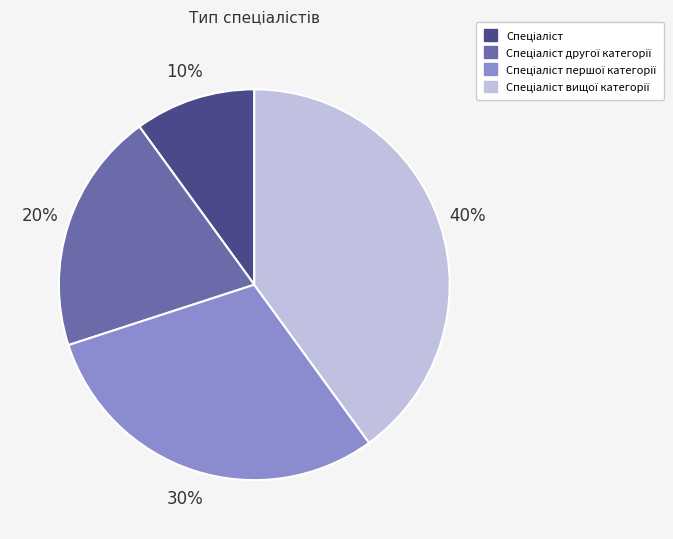

Is there a majority slice in this chart?

No